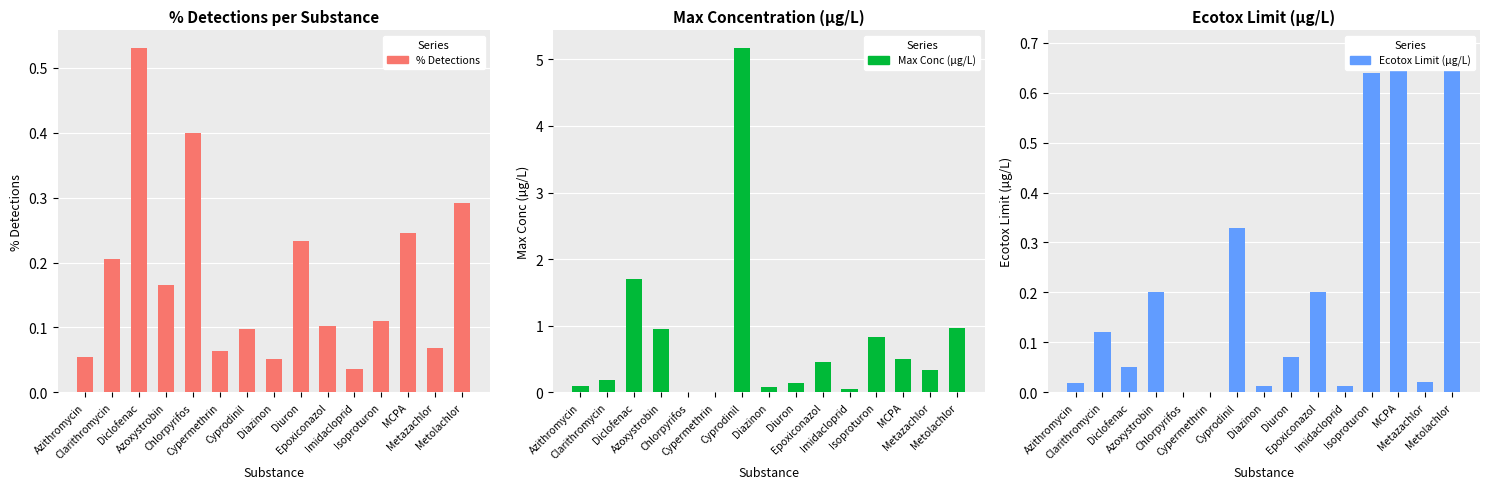

At how many categories does at least one series exceed 3?

1